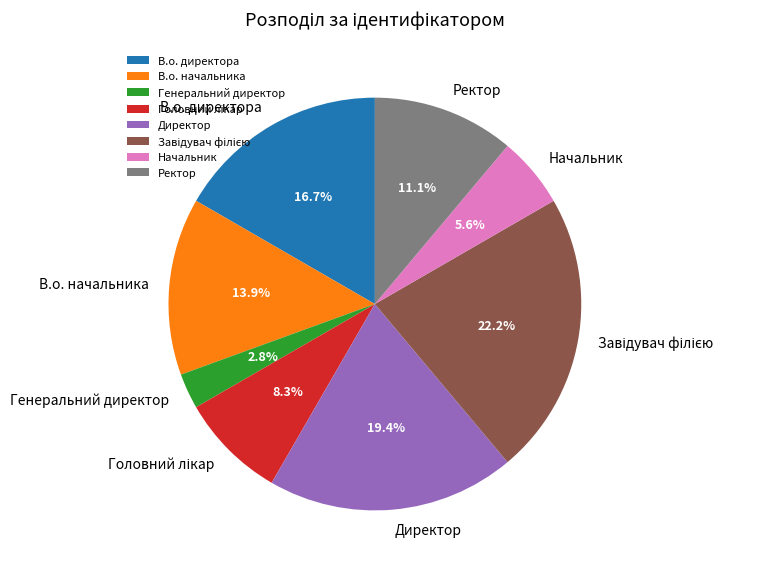

Which category has the smallest portion of the pie?

Генеральний директор